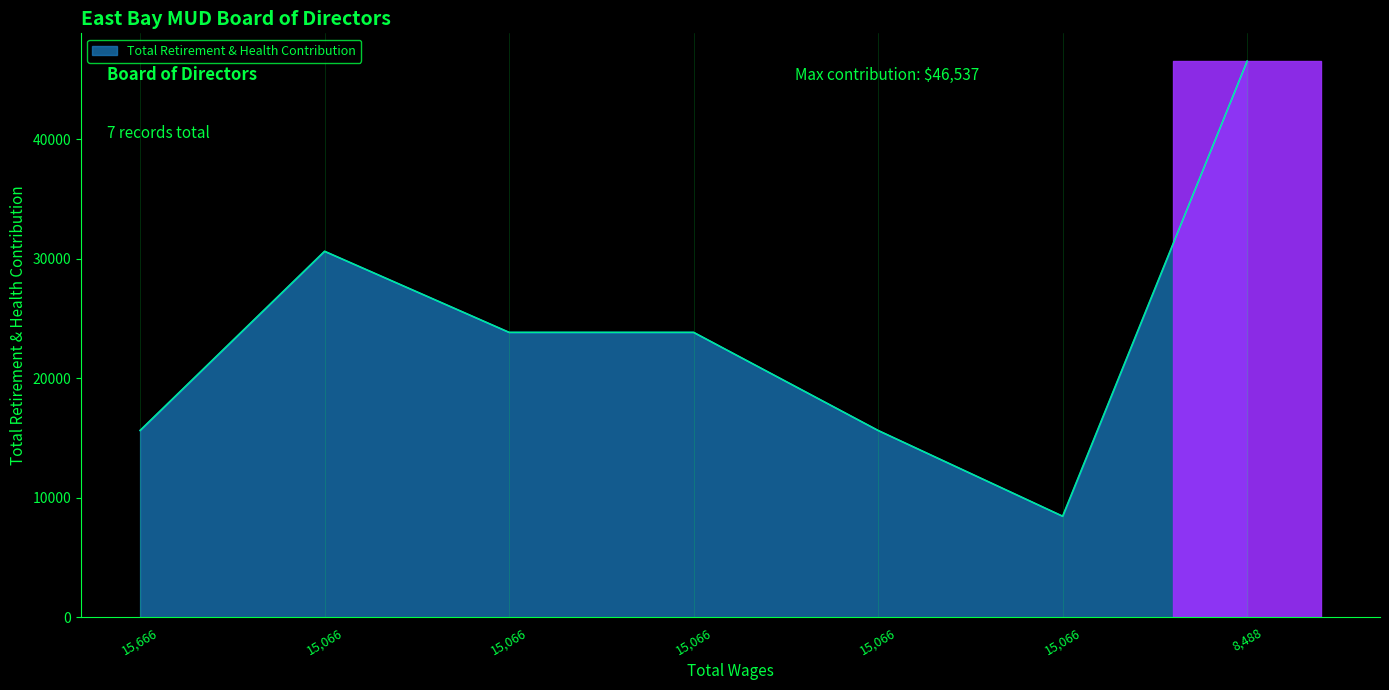

How many values are below 23840?

3